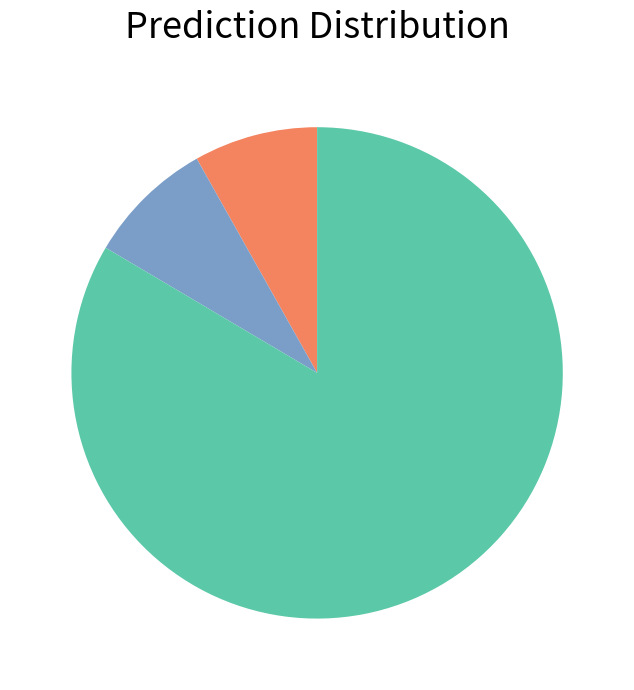

Does any single category account for the majority?

Yes